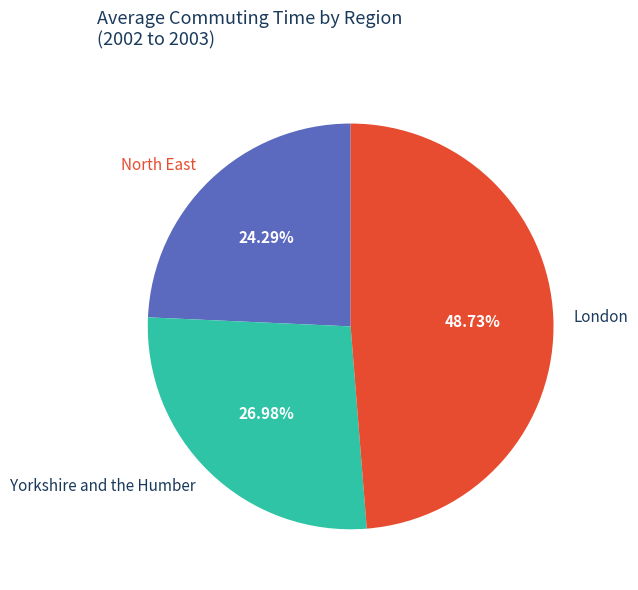

Count the number of slices in the pie.

3